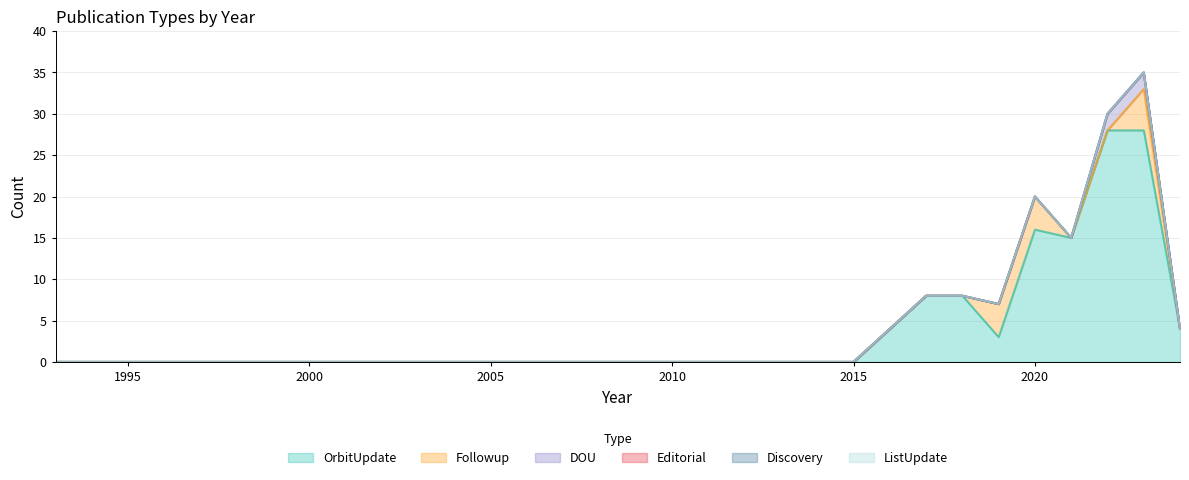

Does the chart display data point markers on the line(s)?

No